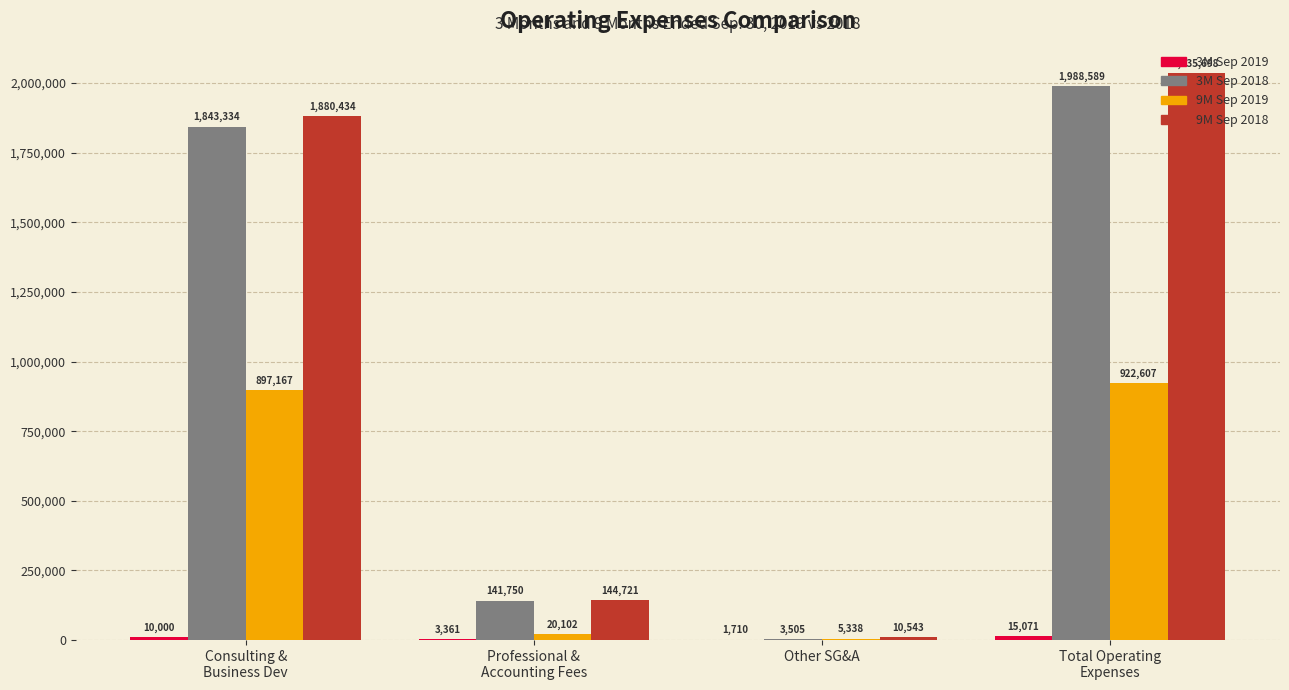

True or false: 3M Sep 2018 has a value of 3215401 at Total Operating
Expenses.

False